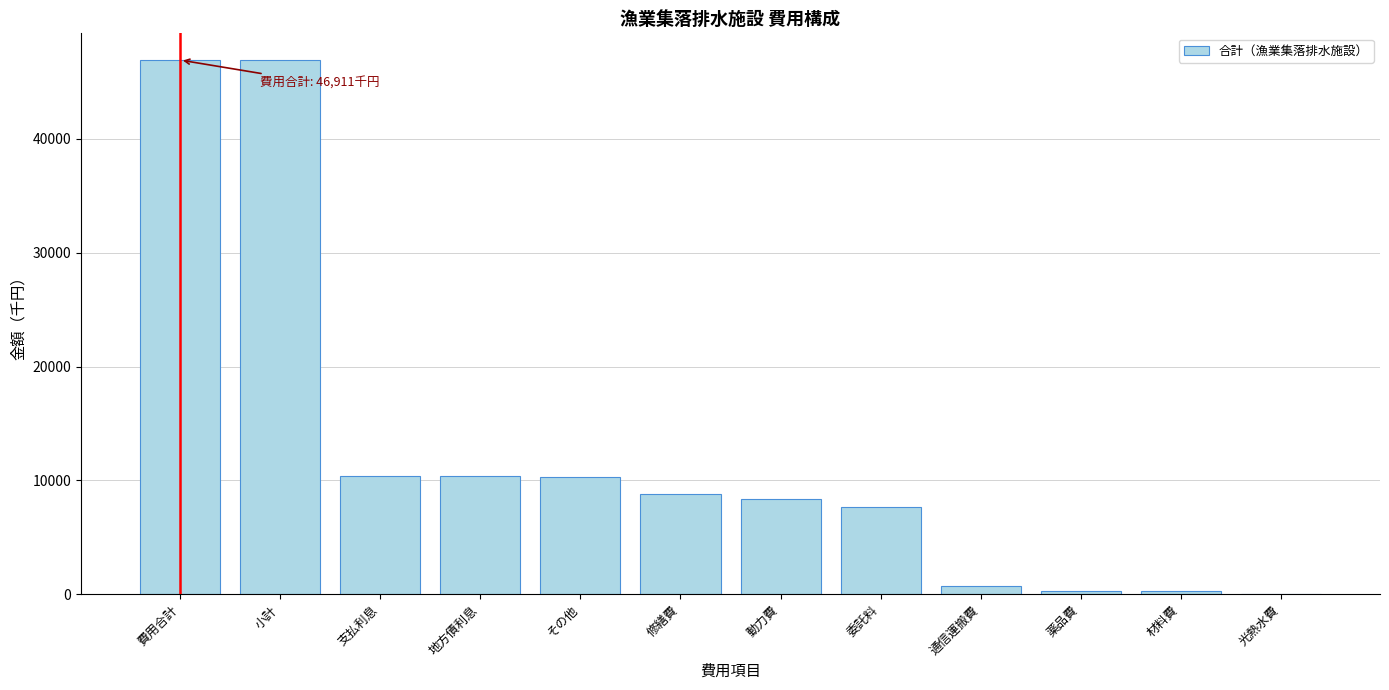

Which has a higher value, 地方債利息 or 小計?

小計